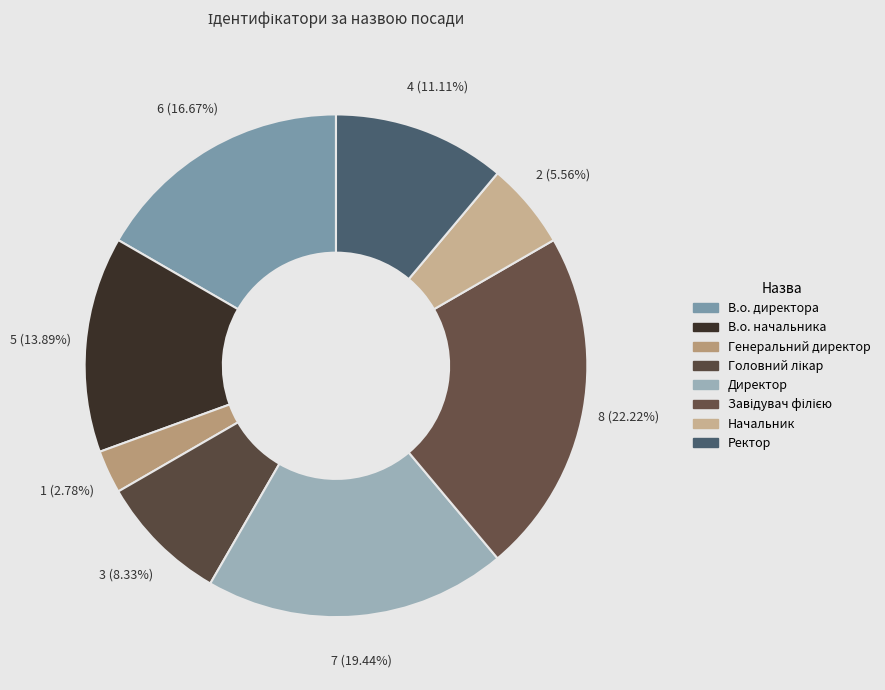

Which category has the smallest portion of the pie?

Генеральний директор